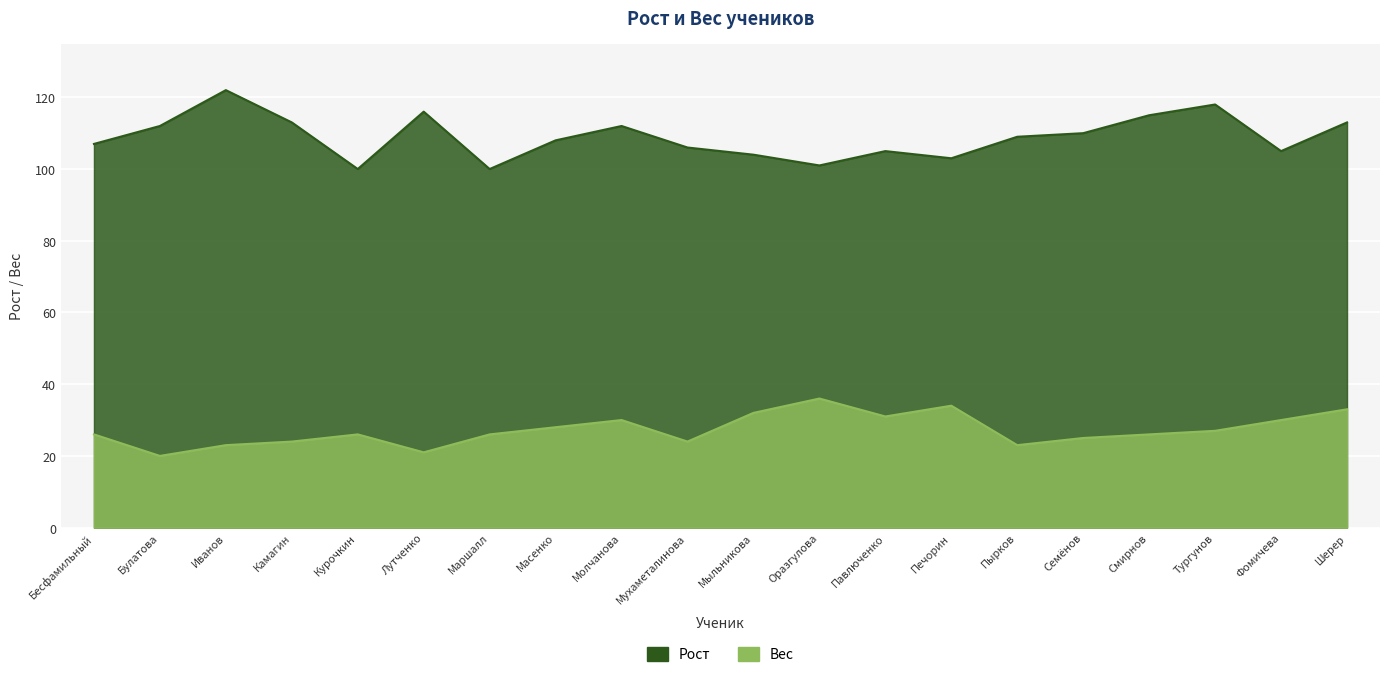

True or false: Рост and Вес intersect in this chart.

False